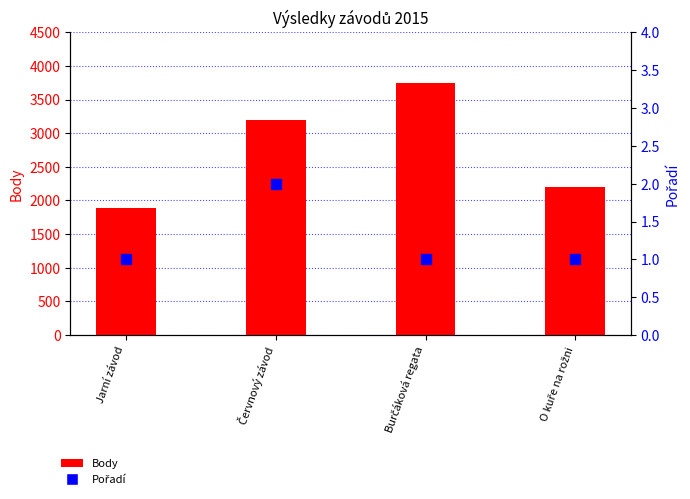

Which series contains the lowest Y value?

Pořadí